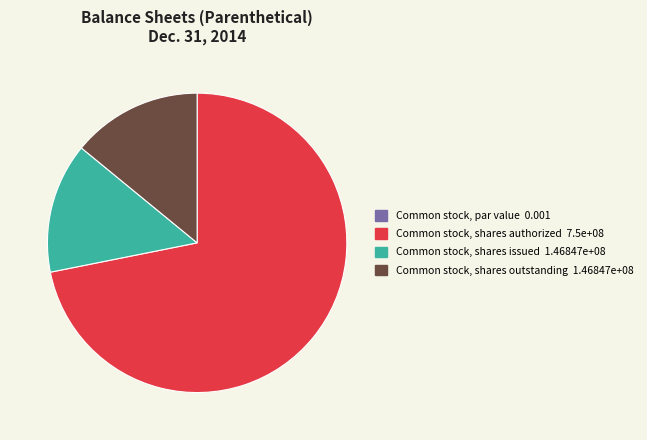

Combined, do Common stock, shares authorized 7.5e+08 and Common stock, shares issued 1.46847e+08 account for over 50%?

Yes